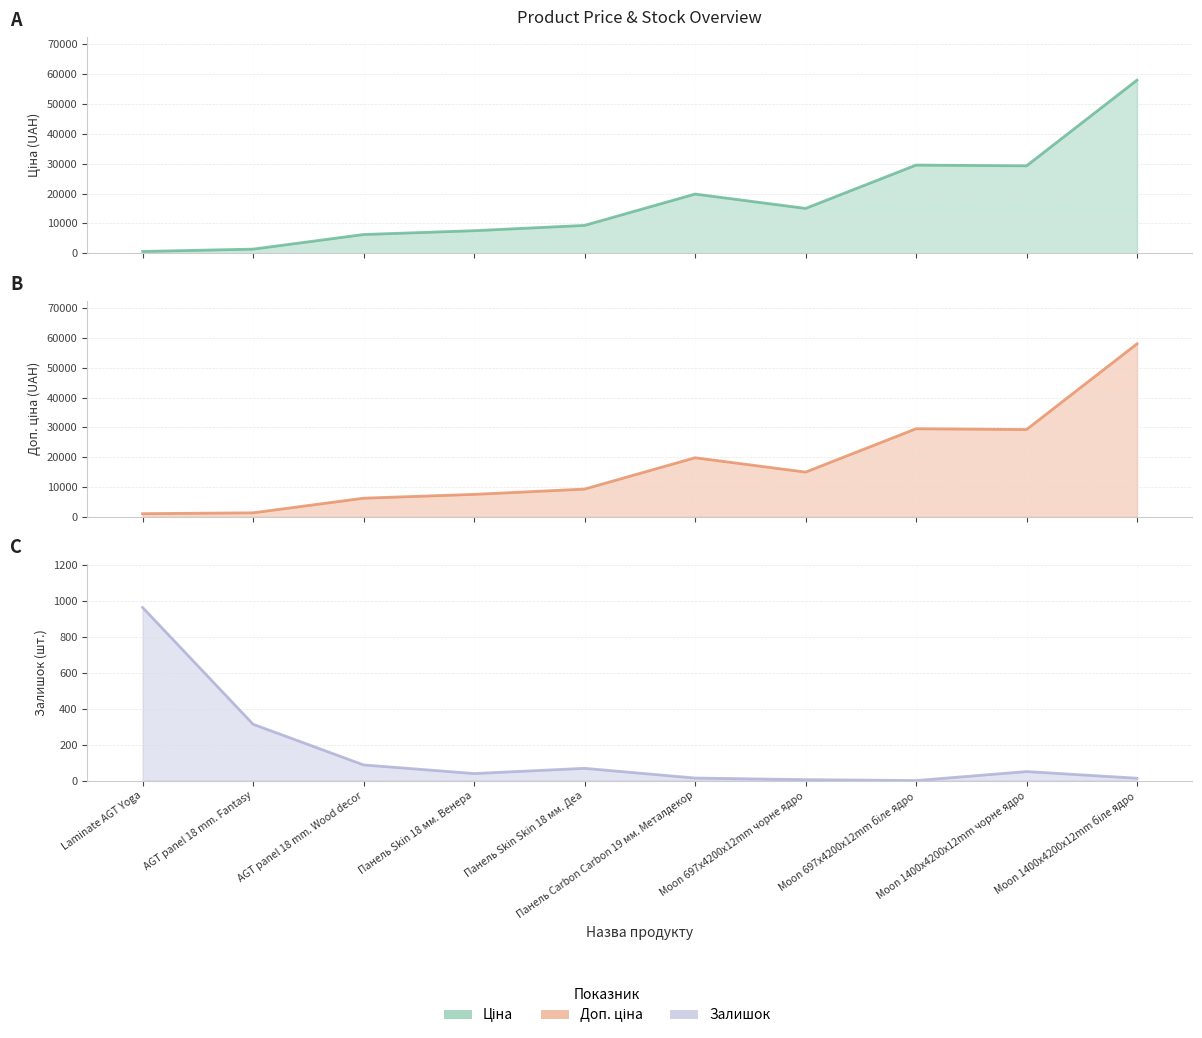

Which series changed the most between AGT panel 18 mm. Wood decor and Moon 1400x4200x12mm біле ядро?

Ціна (line)